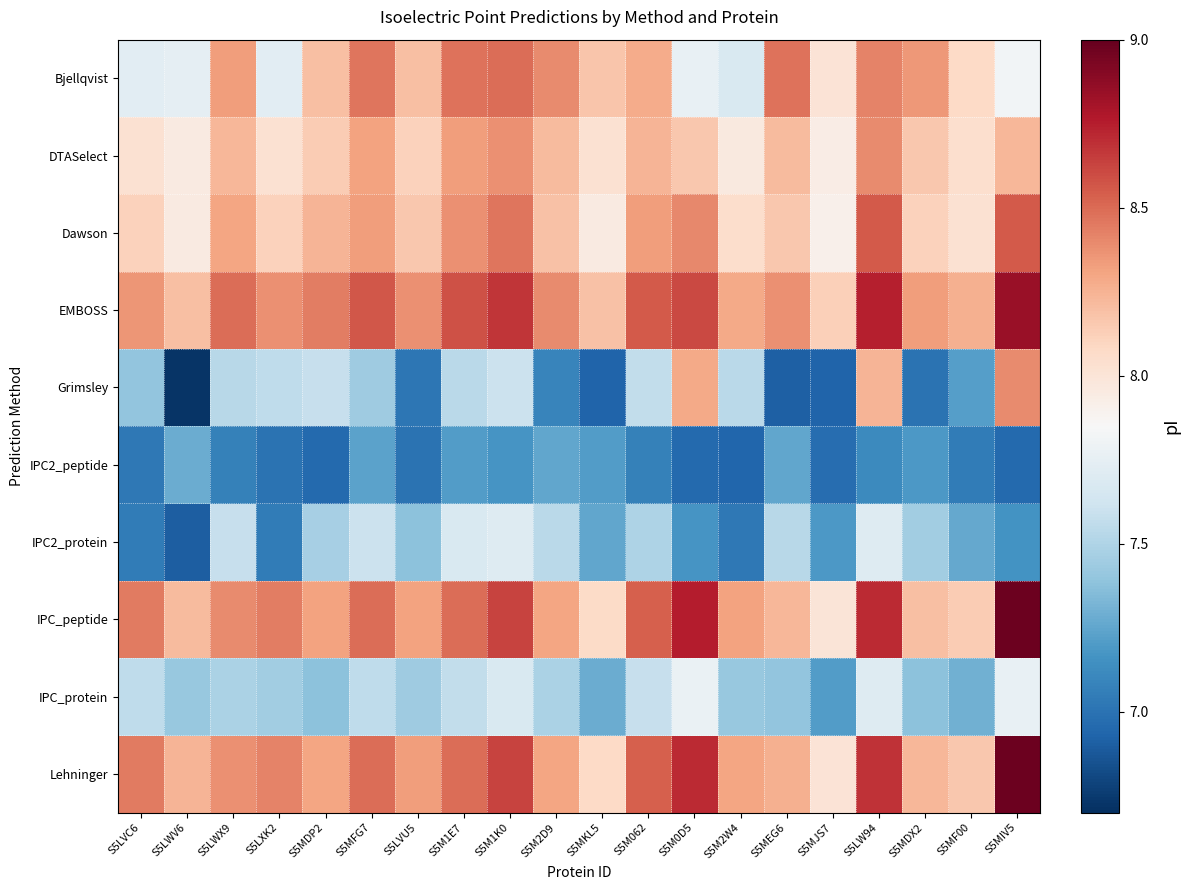

Which has a higher value, S5M2D9 or S5LW94?

S5LW94